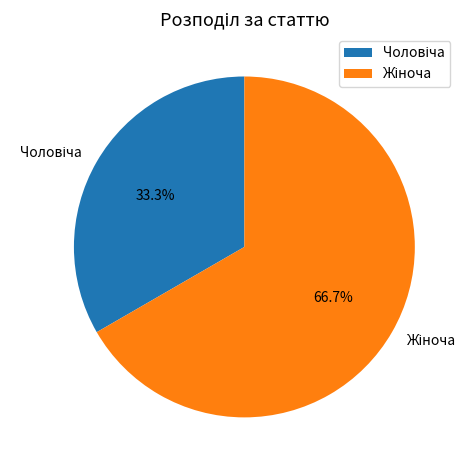

Is there a majority slice in this chart?

Yes